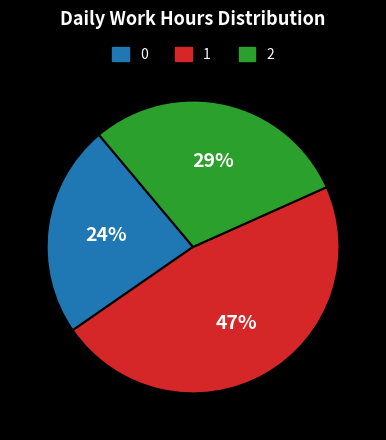

Does any single category account for the majority?

No